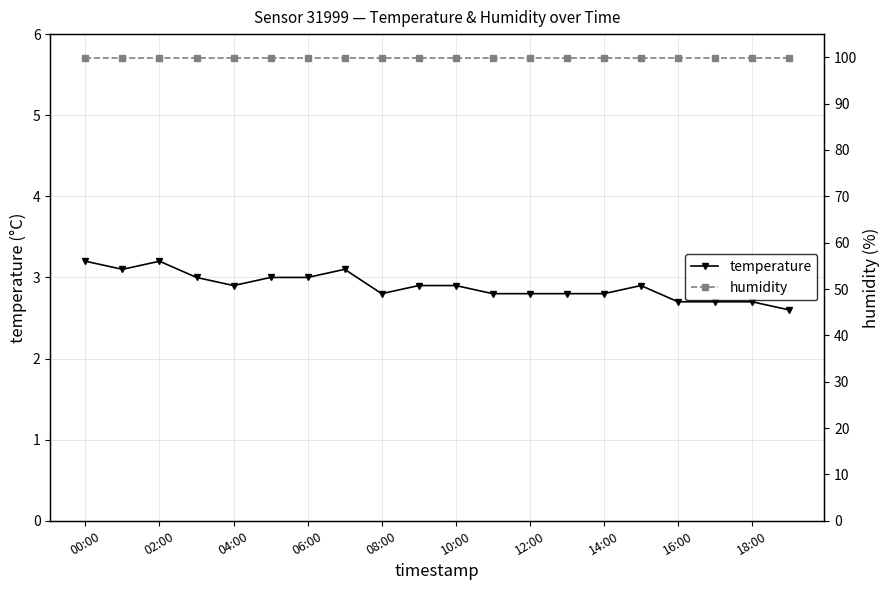

Which series has the largest total across all categories?

humidity